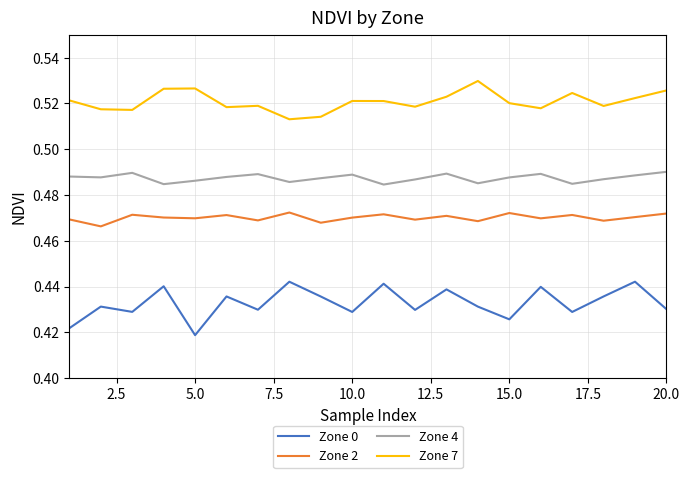

What are all the series names shown in the legend?

Zone 0, Zone 2, Zone 4, Zone 7